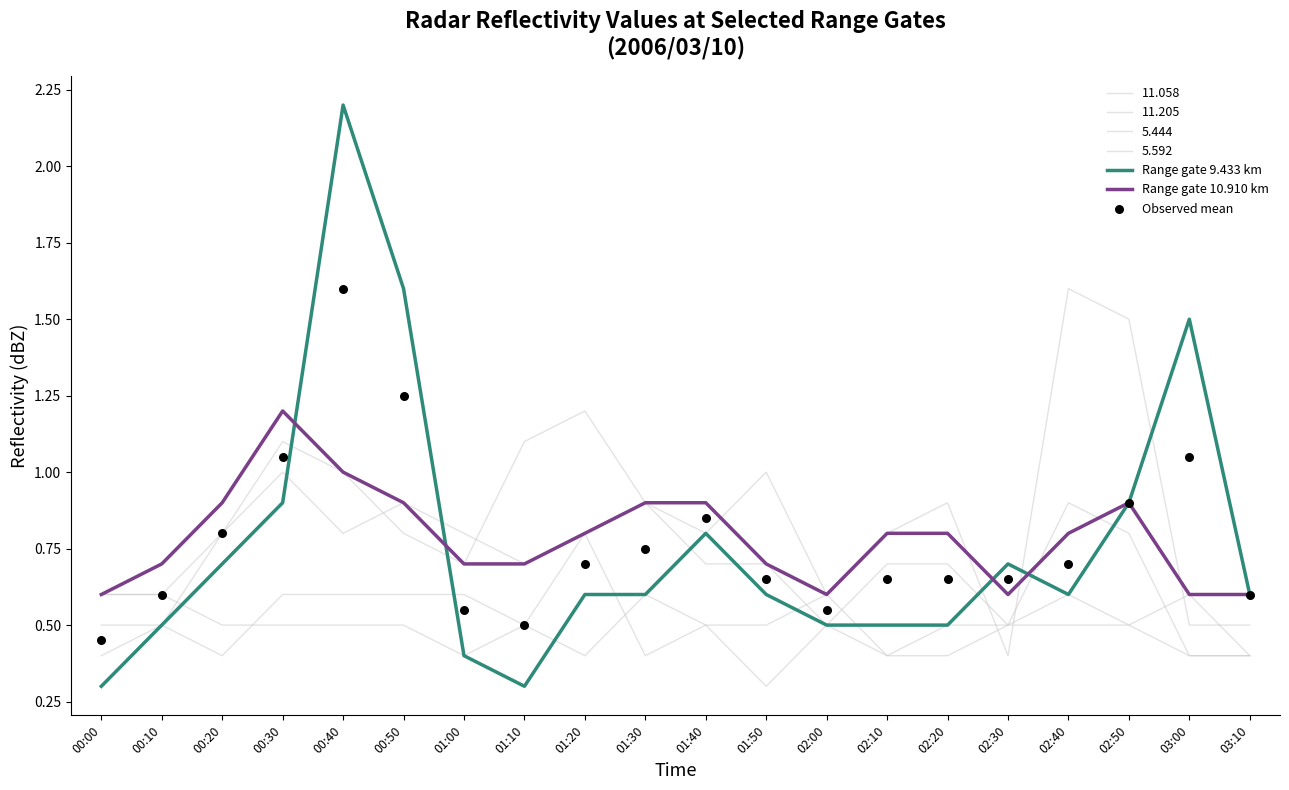

At how many categories does at least one series exceed 1?

4